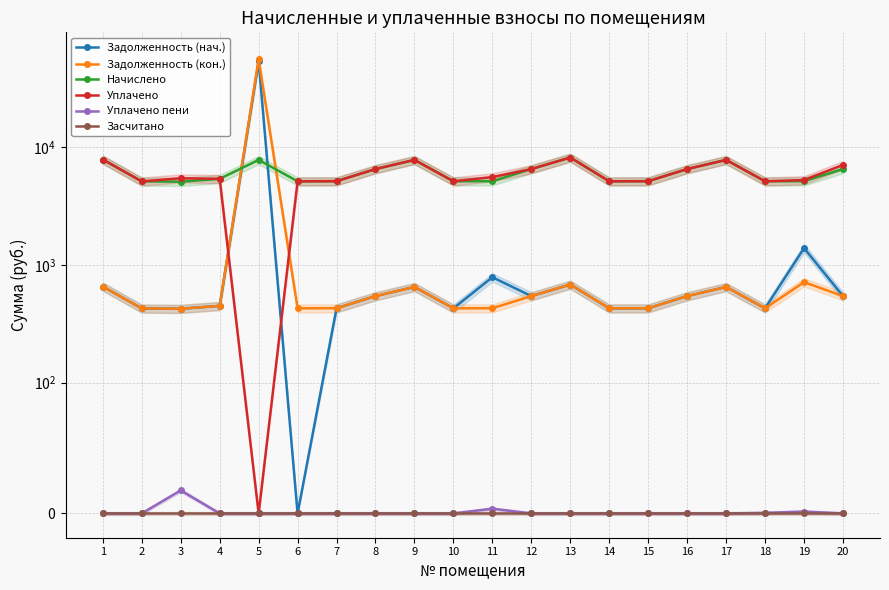

Which label corresponds to the smallest value in the chart?

6